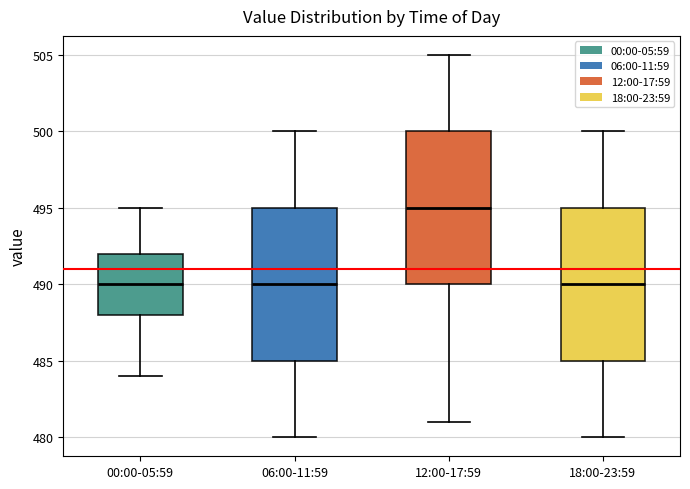

Reading left to right, read every box against the y-axis: the position of its median line, the range the box covers, and the ends of its whiskers. The values are not printed on the chart, so give them approximately, as read against the axis.

00:00-05:59: median 490, box 488 to 492, whiskers 484 to 495
06:00-11:59: median 490, box 485 to 495, whiskers 480 to 500
12:00-17:59: median 495, box 490 to 500, whiskers 481 to 505
18:00-23:59: median 490, box 485 to 495, whiskers 480 to 500